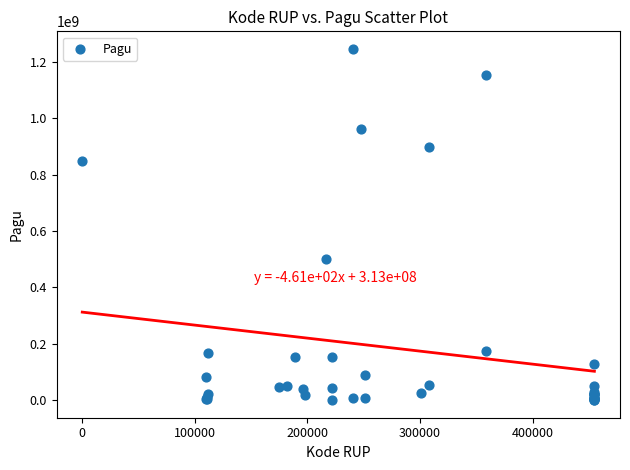

What Y value in the scatter plot is closest to 622840000?

499932000